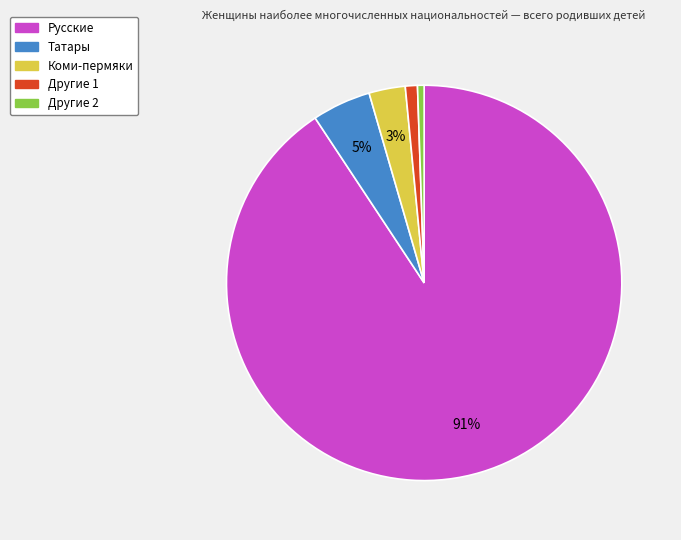

How many segments does this pie chart have?

5